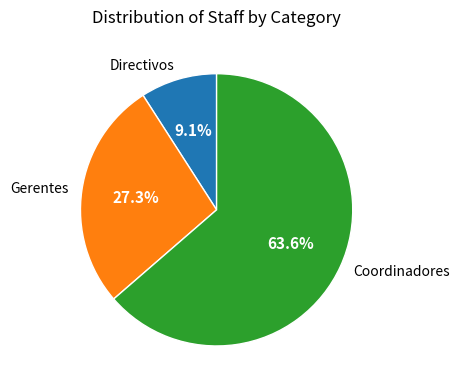

Count the number of slices in the pie.

3